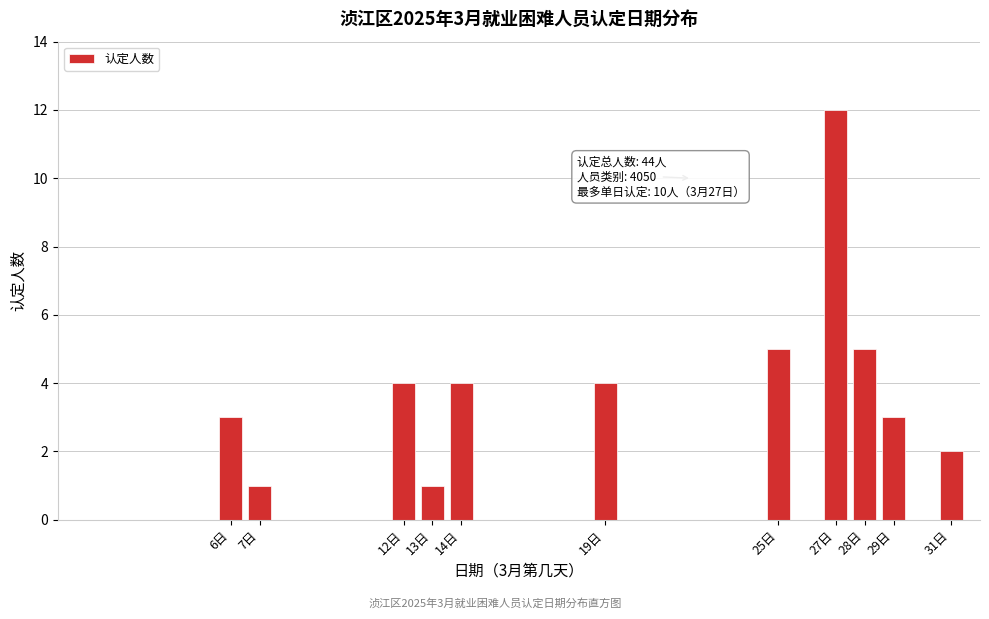

Reading left to right, list all the values displayed in this chart.

6日=3	7日=1	12日=4	13日=1	14日=4	19日=4	25日=5	27日=12	28日=5	29日=3	31日=2